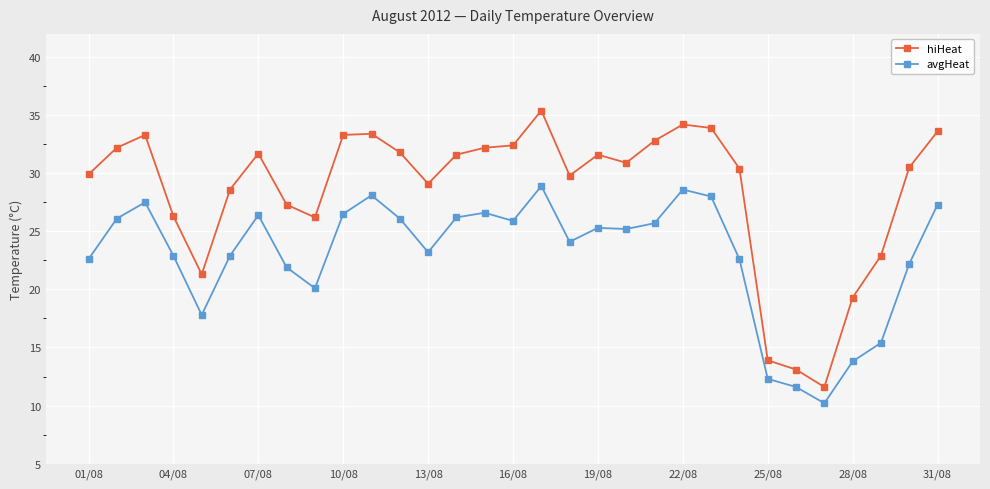

What is the maximum value for hiHeat?

35.4